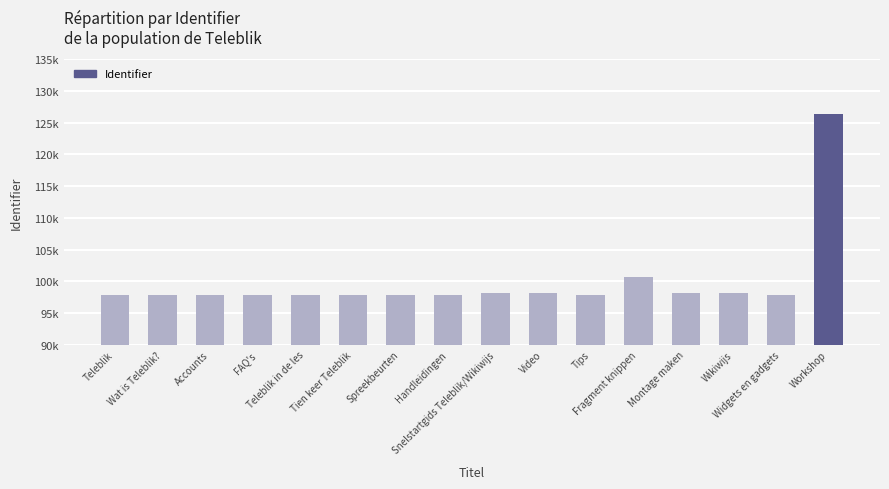

What is the change in value from Teleblik to Tips?

+13